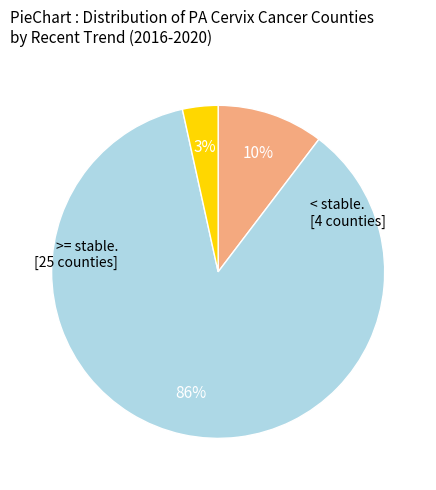

To the nearest percent, what is the average slice percentage?

33%